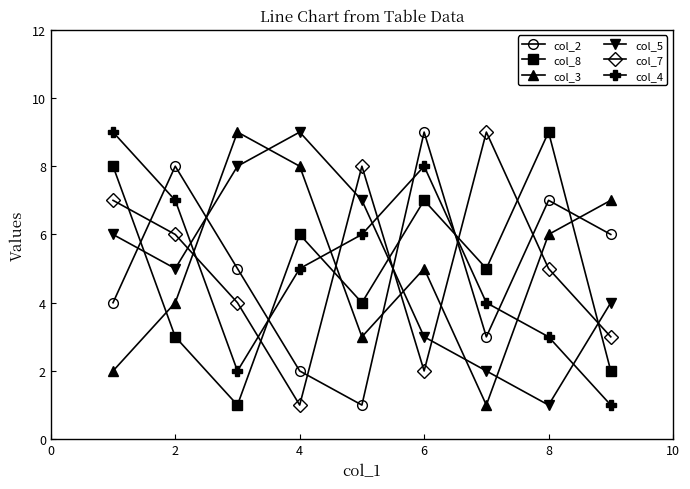

After their last crossing, which series has the higher values: col_8 or col_2?

col_2